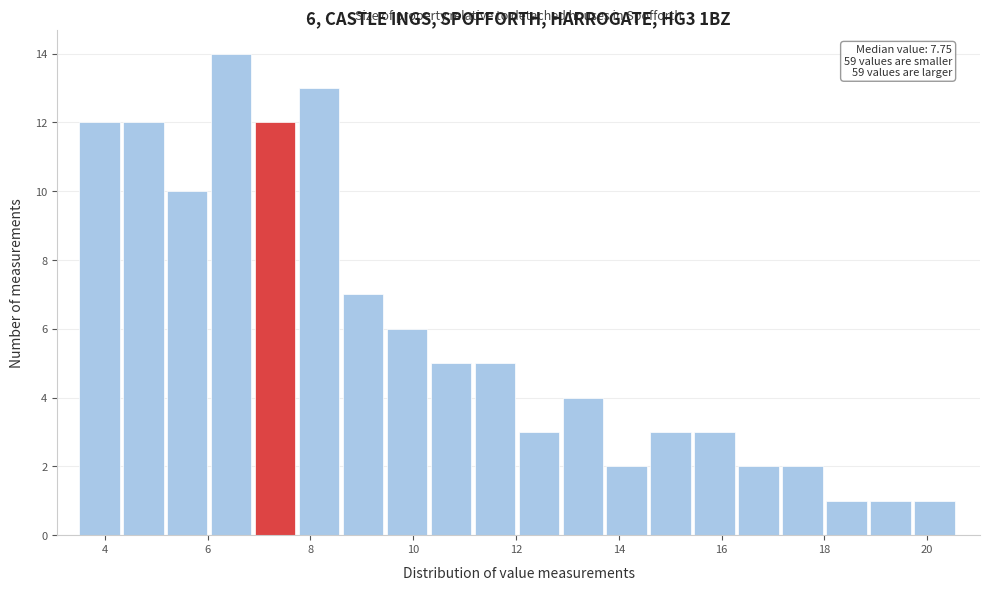

Which range on the x-axis has the tallest bar?

6.0 to 7.0